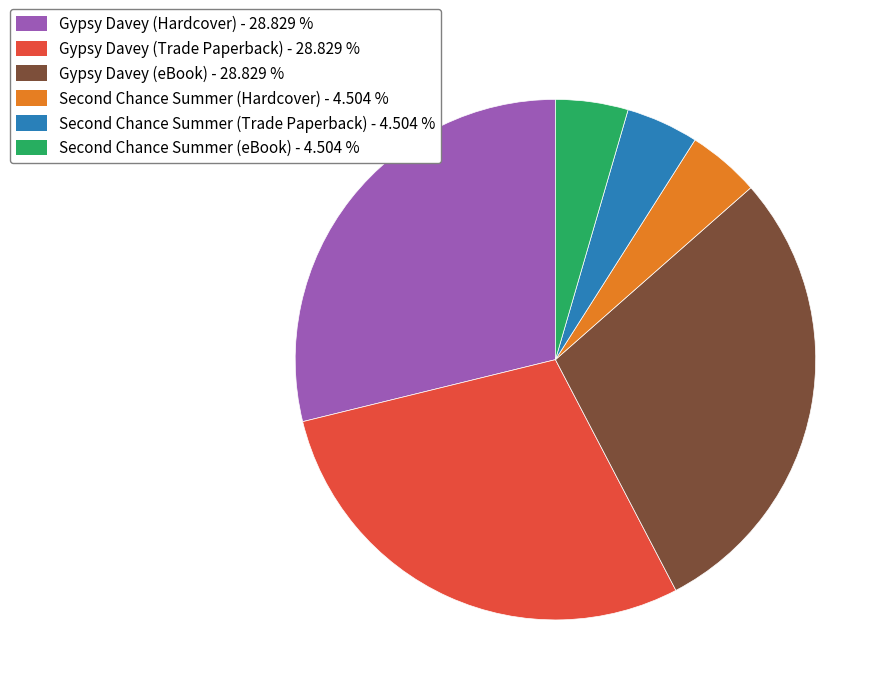

Do Gypsy Davey (Hardcover) and Gypsy Davey (eBook) together represent more than half of the pie?

Yes